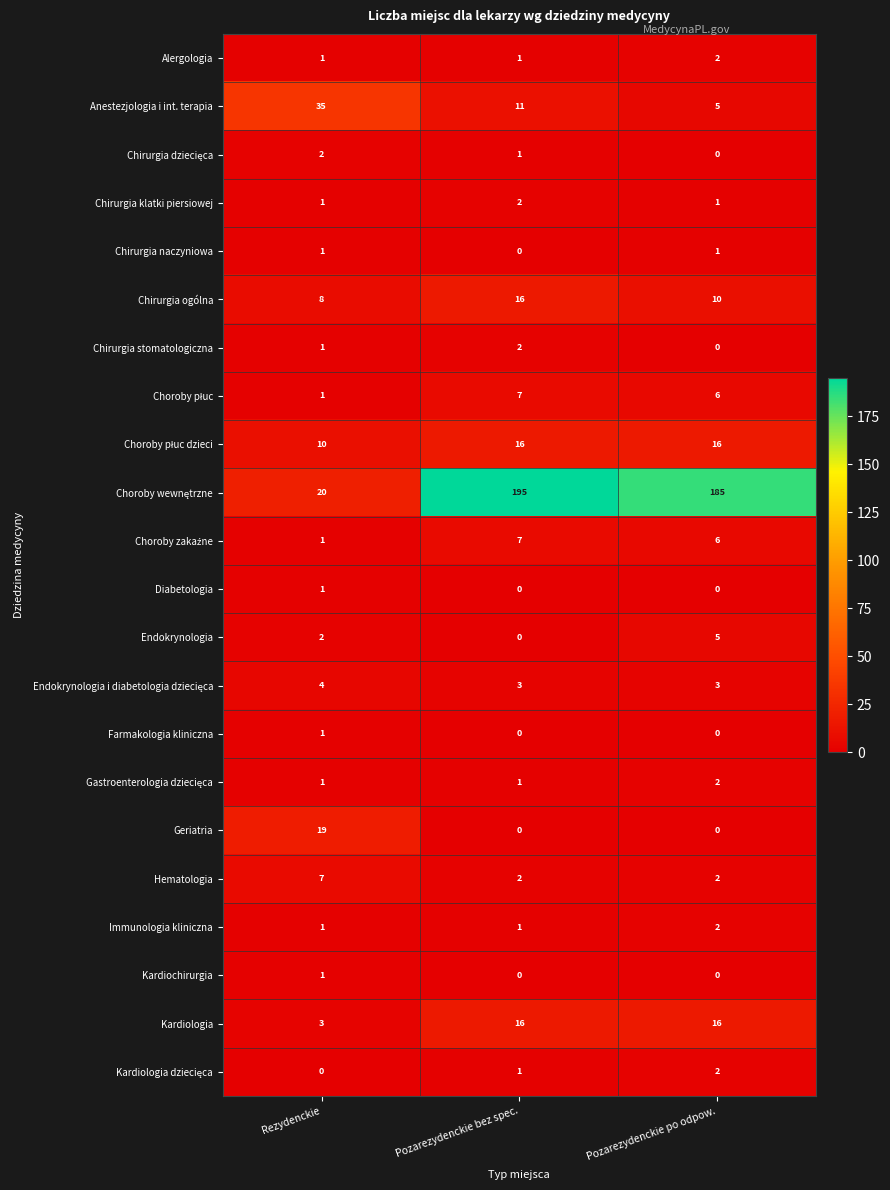

What is the difference between the highest and lowest values at Rezydenckie?

35